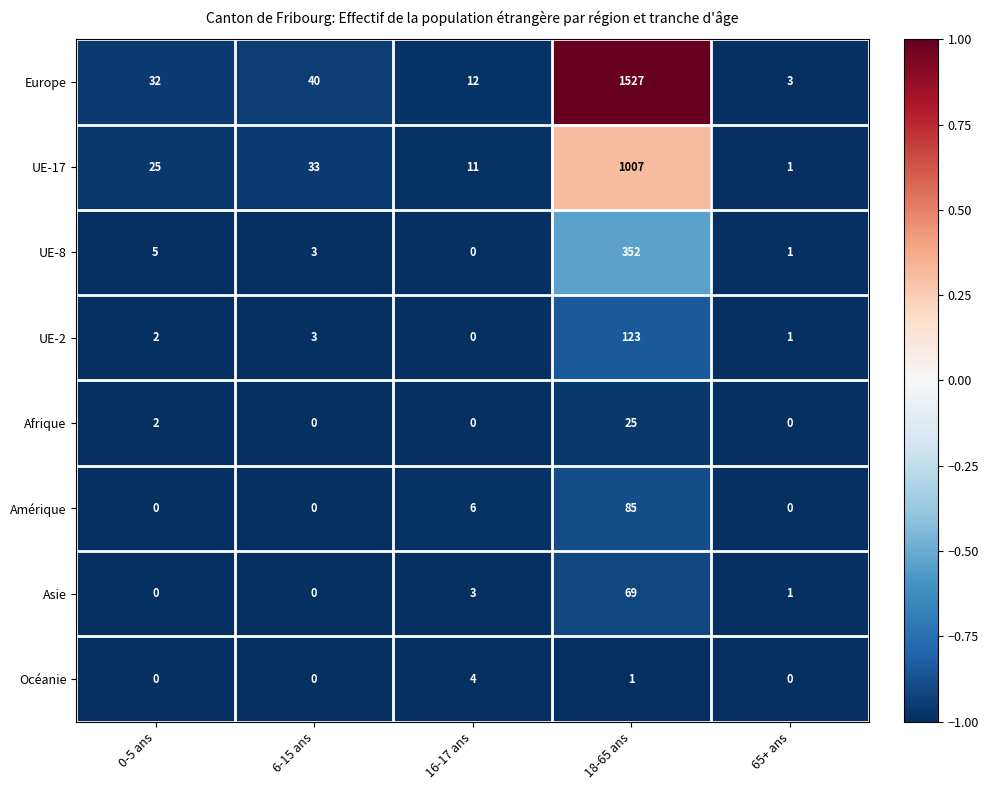

How many Océanie values are between 0 and 1?

4